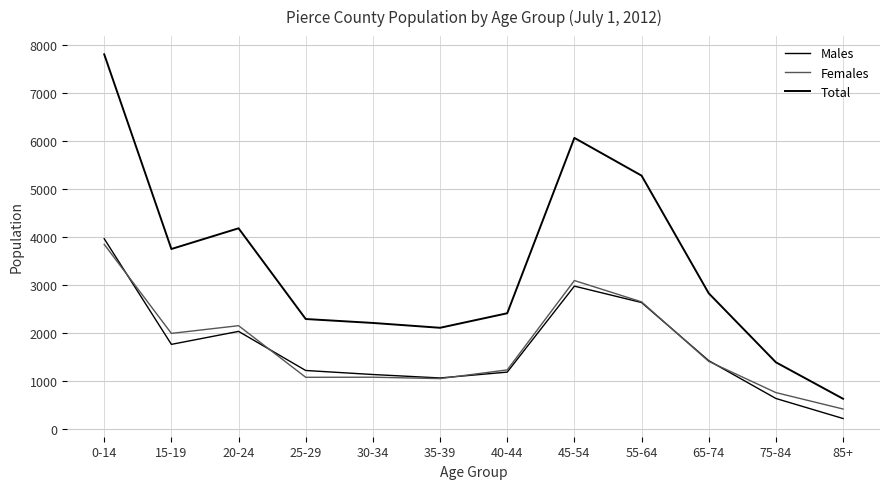

Is this an area chart (filled region under the line)?

No